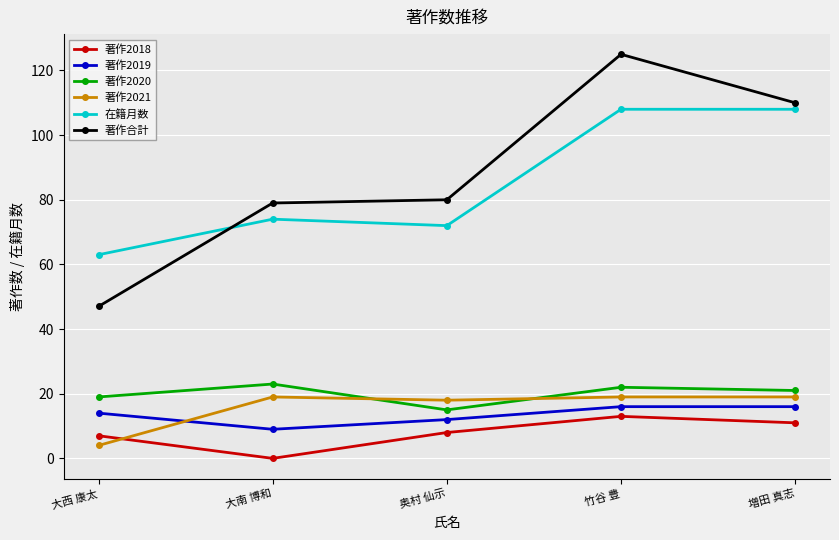

Reading right to left, transcribe all the data shown in this chart.

著作2018: 増田 真志=11	竹谷 豊=13	奥村 仙示=8	大南 博和=0	大西 康太=7
著作2019: 増田 真志=16	竹谷 豊=16	奥村 仙示=12	大南 博和=9	大西 康太=14
著作2020: 増田 真志=21	竹谷 豊=22	奥村 仙示=15	大南 博和=23	大西 康太=19
著作2021: 増田 真志=19	竹谷 豊=19	奥村 仙示=18	大南 博和=19	大西 康太=4
在籍月数: 増田 真志=108	竹谷 豊=108	奥村 仙示=72	大南 博和=74	大西 康太=63
著作合計: 増田 真志=110	竹谷 豊=125	奥村 仙示=80	大南 博和=79	大西 康太=47